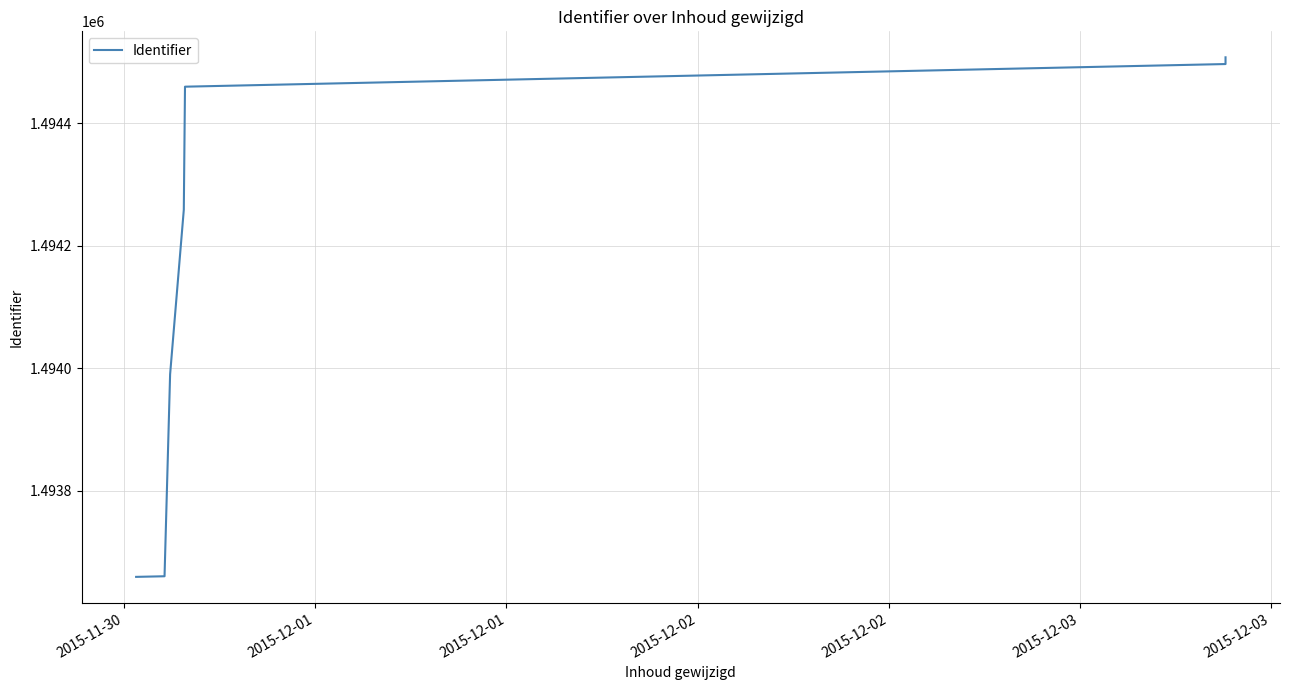

Is it true that the value at 2015-12-01 is 712276?

False